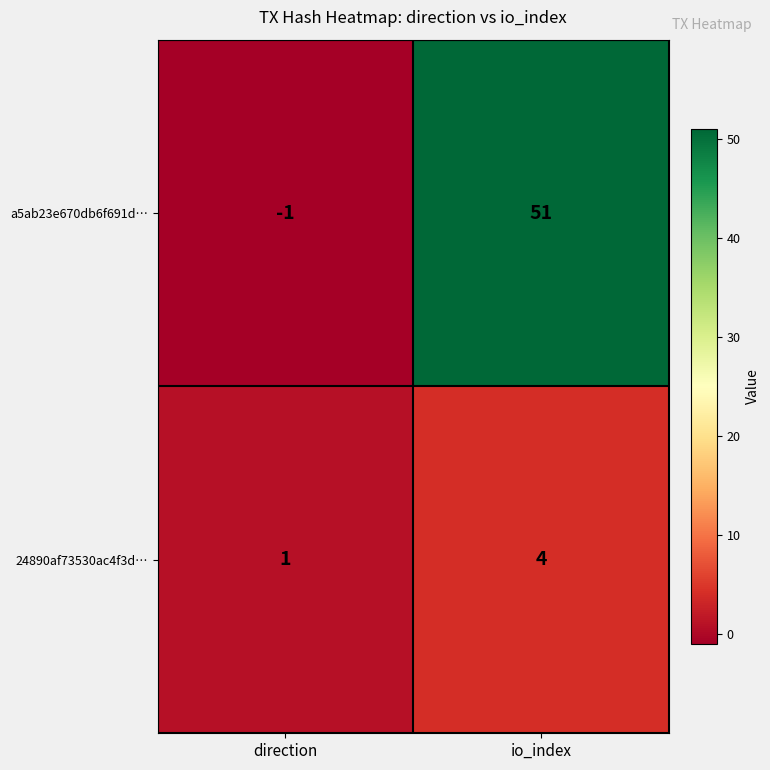

Read the 24890af73530ac4f3d… value at io_index.

4